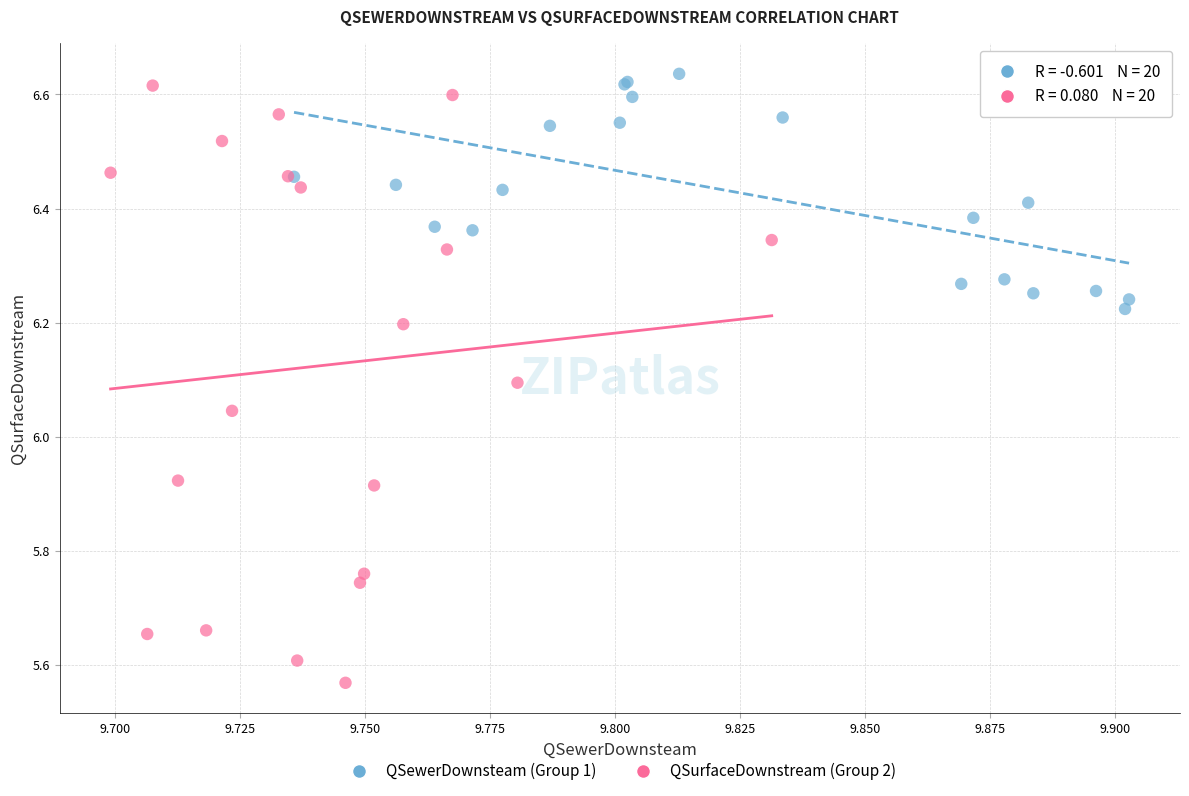

Which series contains the lowest Y value?

QSurfaceDownstream (Group 2)